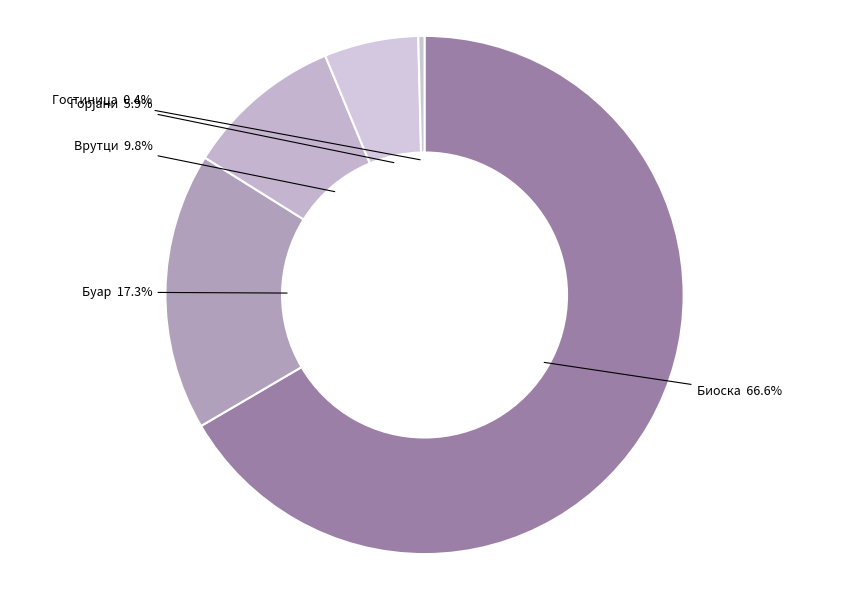

How many segments does this pie chart have?

5